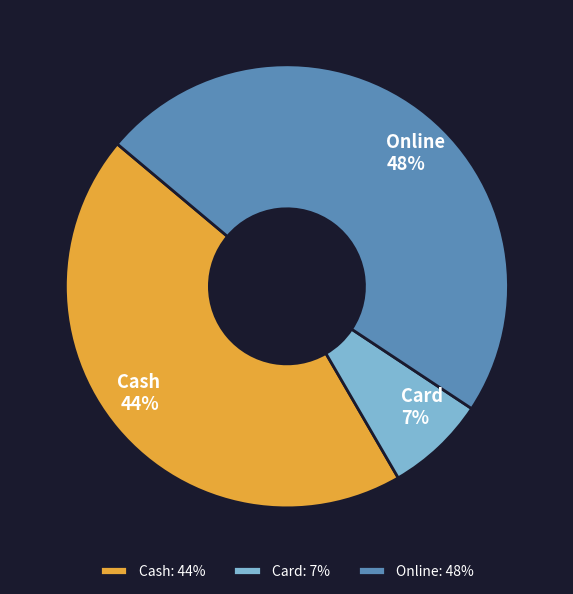

Does any single category account for the majority?

No